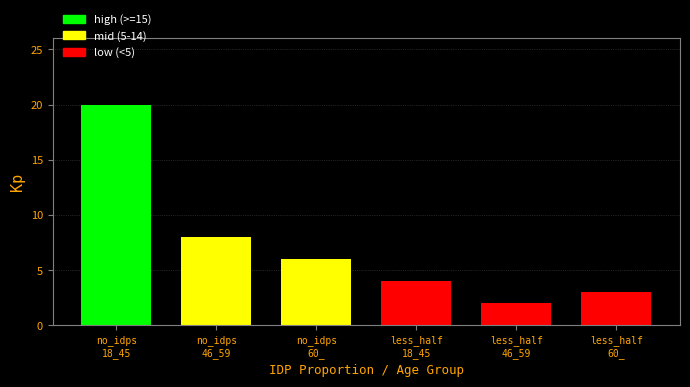

What is the smallest value displayed?

2